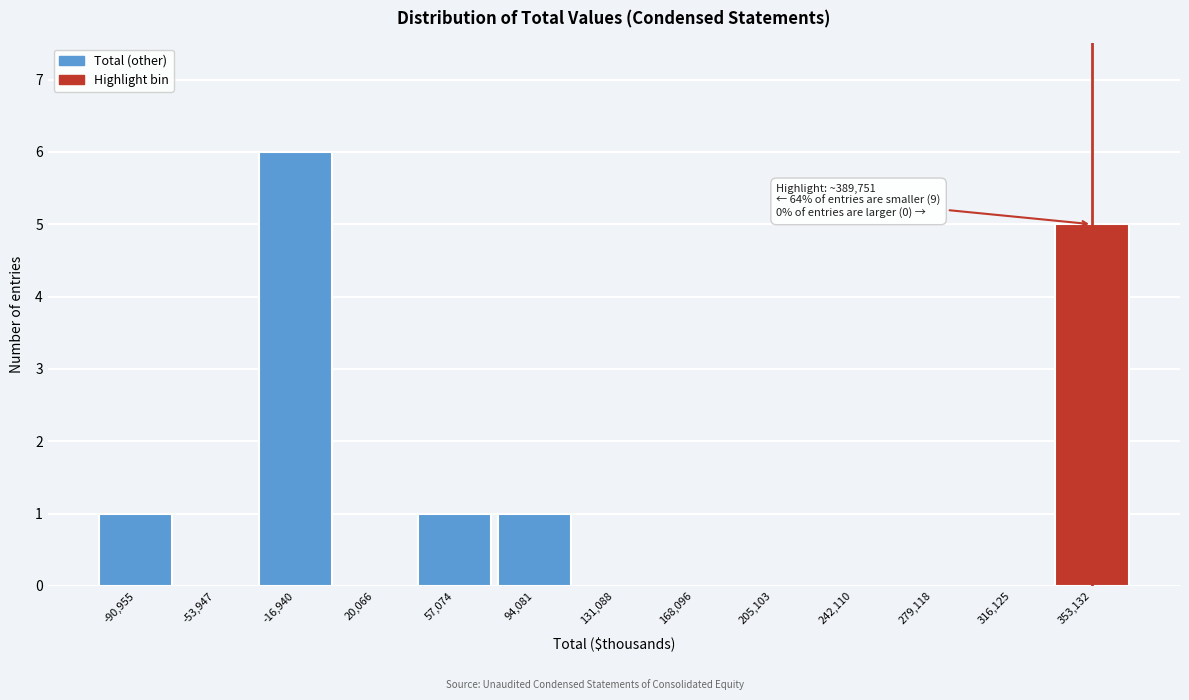

Reading left to right, extract all data points from this chart.

-90,955=1	-53,947=0	-16,940=6	20,066=0	57,074=1	94,081=1	131,088=0	168,096=0	205,103=0	242,110=0	279,118=0	316,125=0	353,132=5